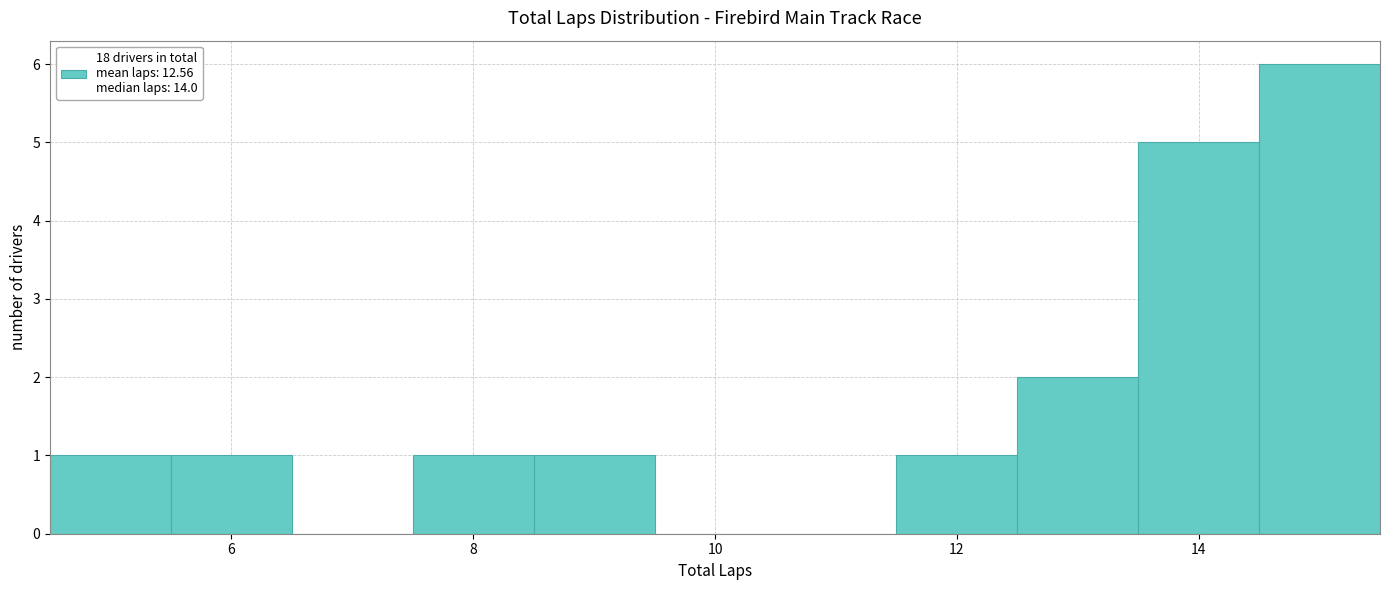

How tall is the bar that spans 13.5 to 14.5 on the x-axis? Neither the bar edges nor the heights are printed on the chart, so give them approximately, as read against the axes.

5